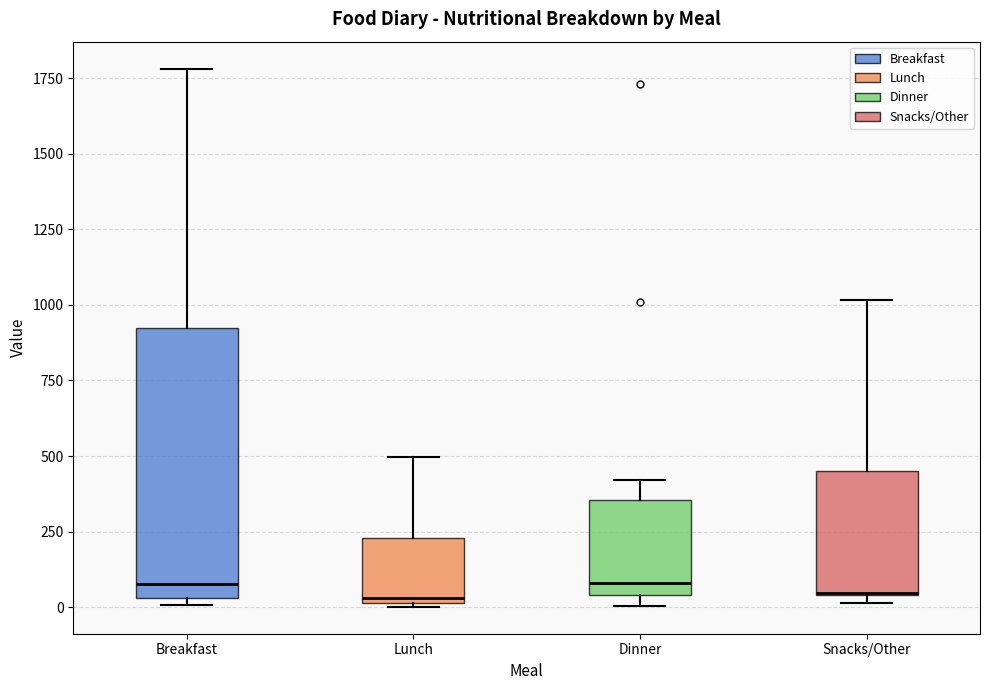

Which box is the tallest, from its lower edge to its upper edge?

Breakfast